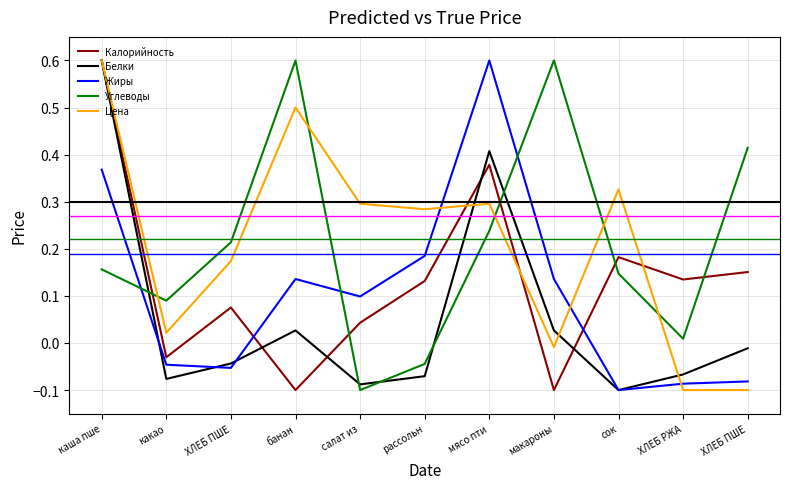

What is the label of the 4th point from the right?

макароны